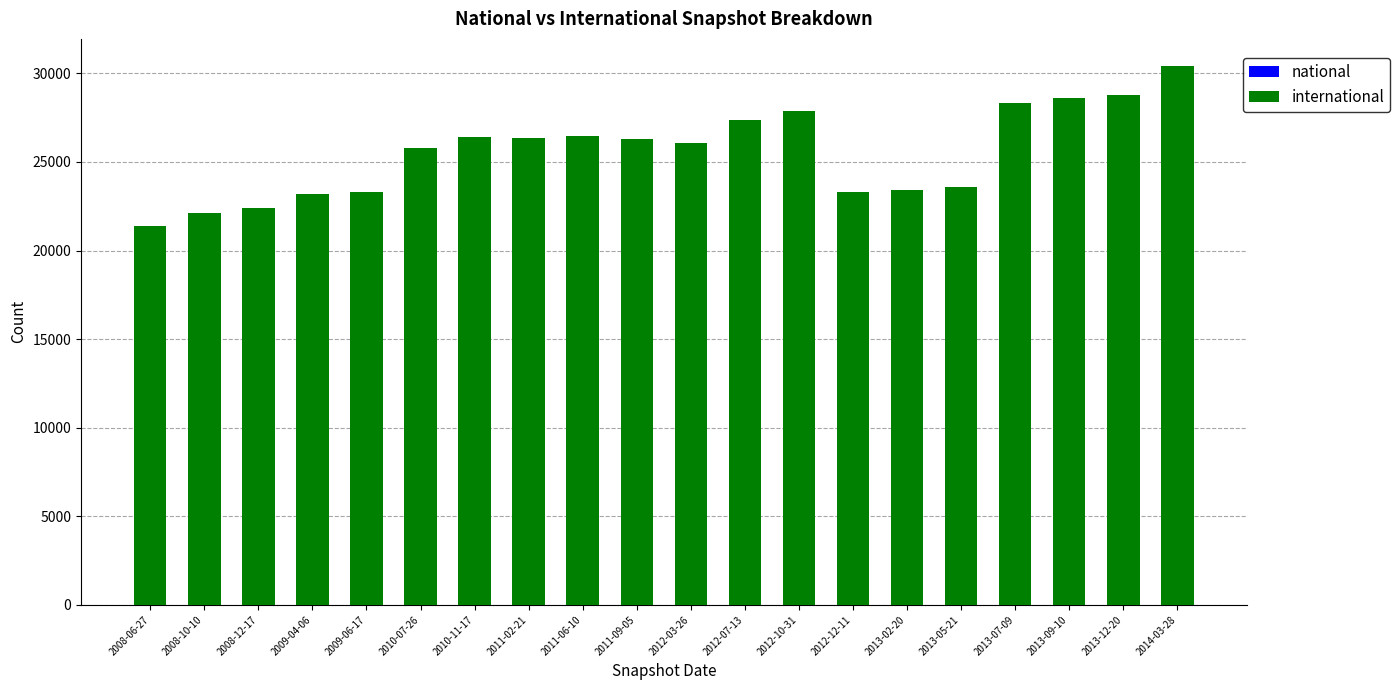

At which category is the sum across all series the highest?

2014-03-28